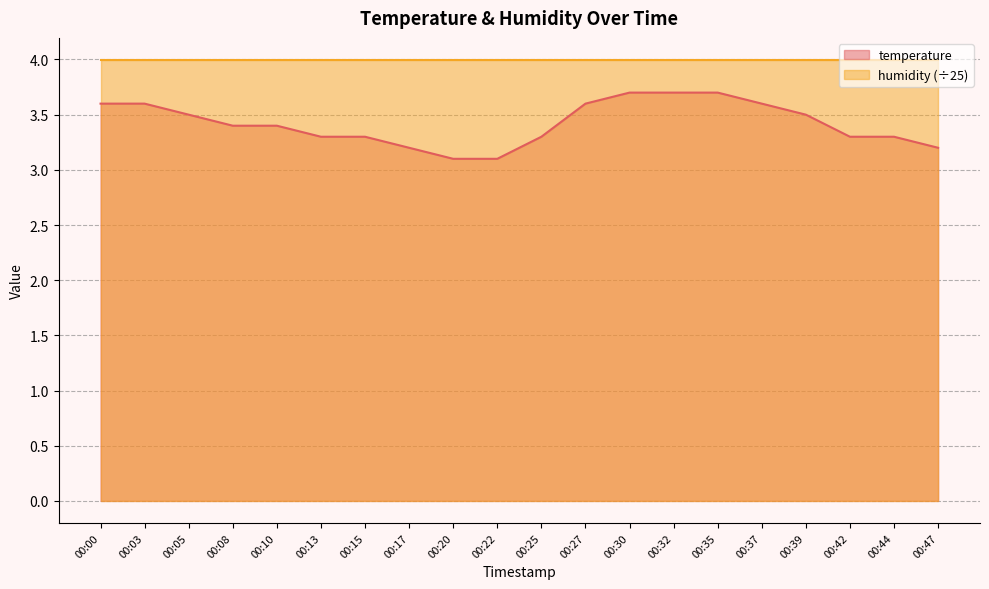

What is the sum of all values?

68.4